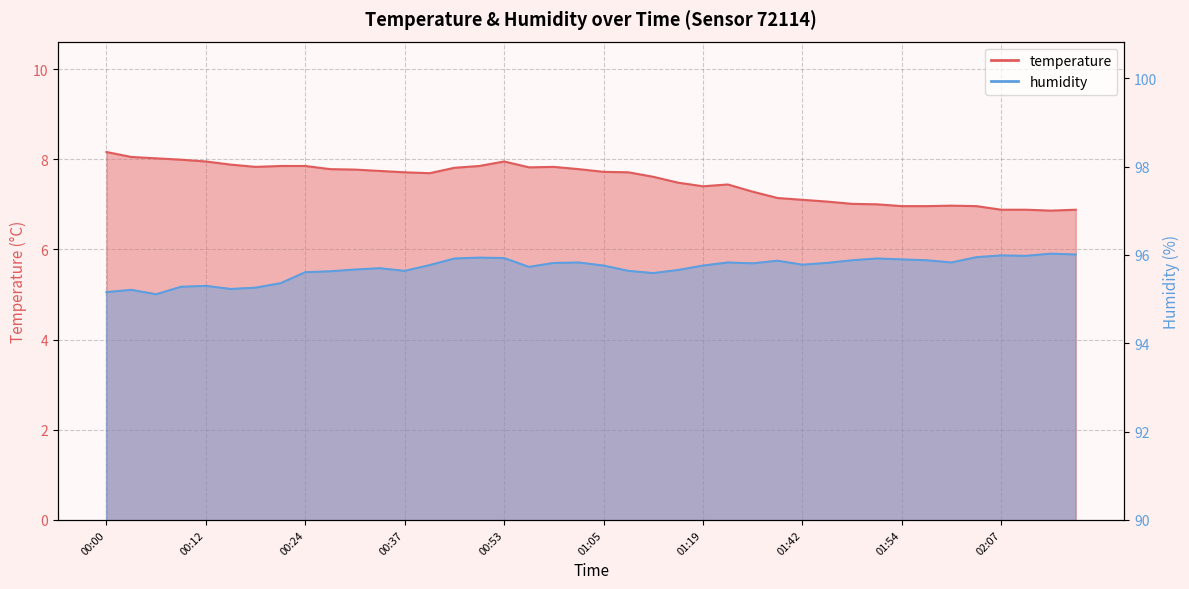

The value of temperature at 00:40 is 13.2. True or false?

False